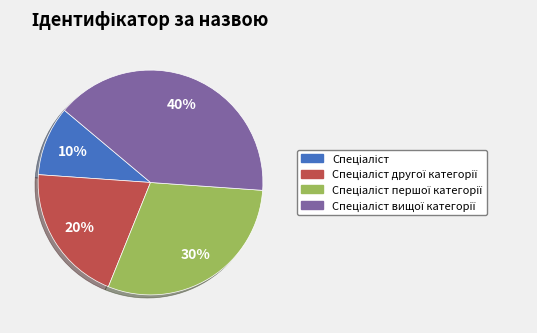

To the nearest percent, what is the difference between the largest and smallest slice percentages?

30%